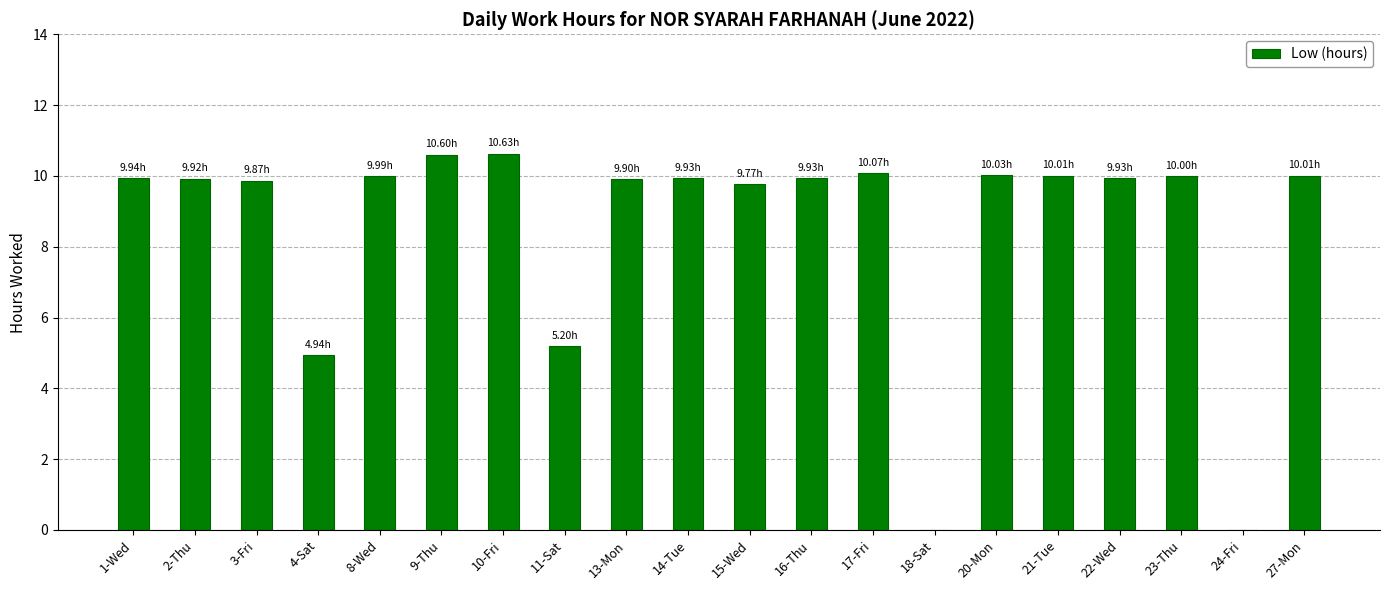

What is the sum of all values?

170.7